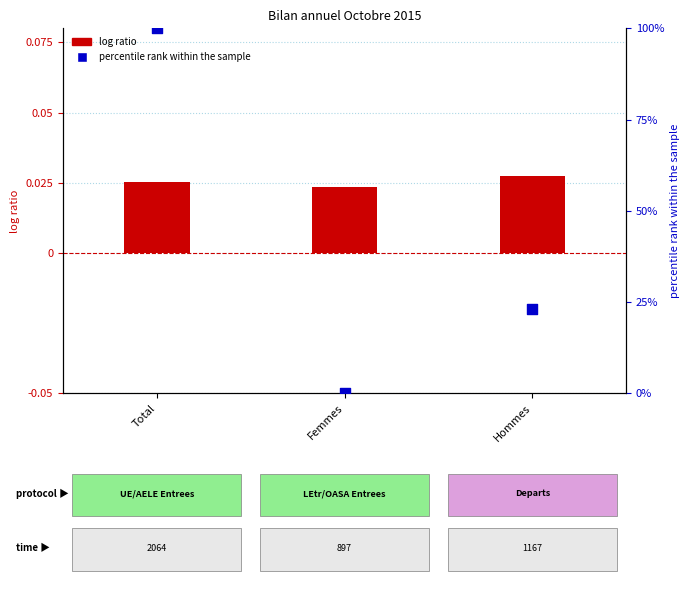

At which category is the sum across all series the highest?

Total